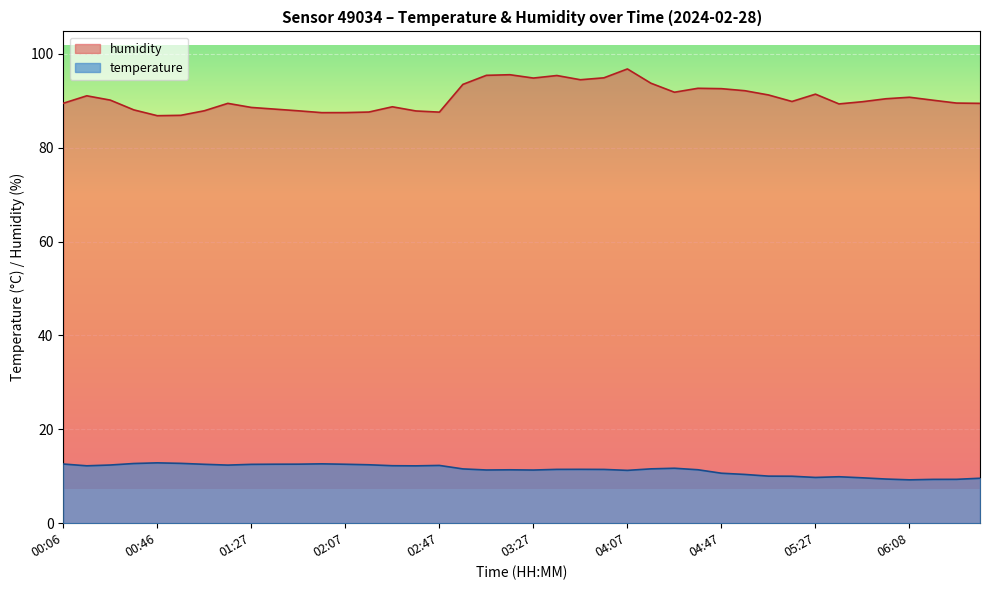

Rank the series at 03:37 from lowest to highest value.

temperature, humidity